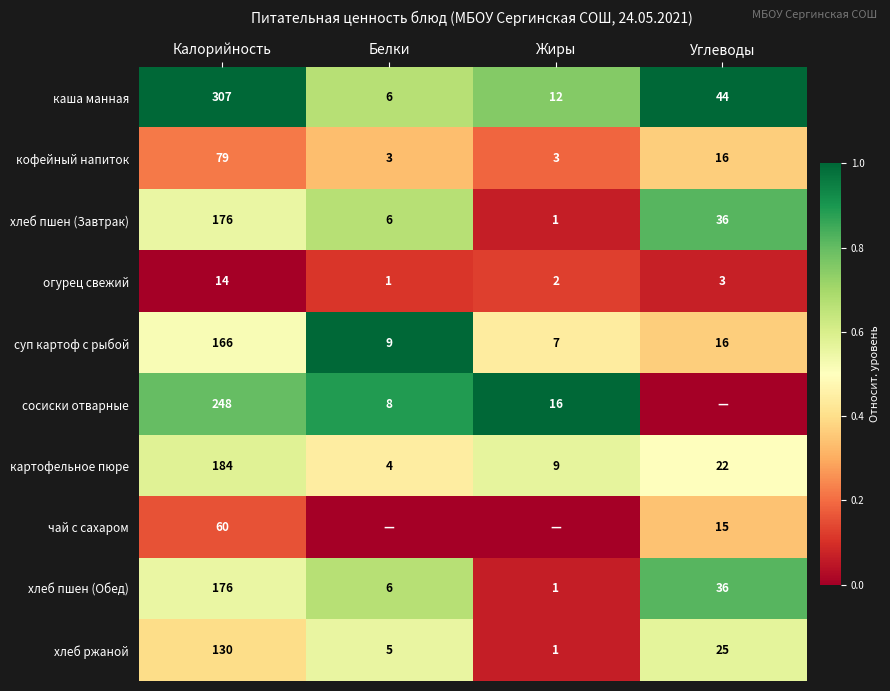

Rank the categories by хлеб пшен (Завтрак) value from lowest to highest.

Жиры, Белки, Углеводы, Калорийность